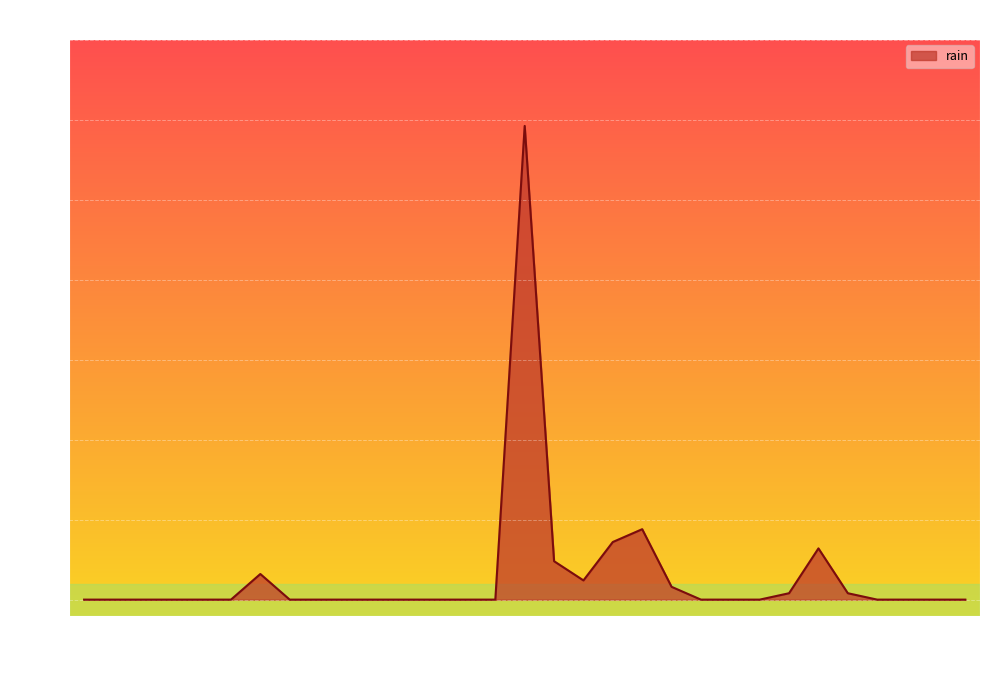

How many lines are shown in the chart?

1